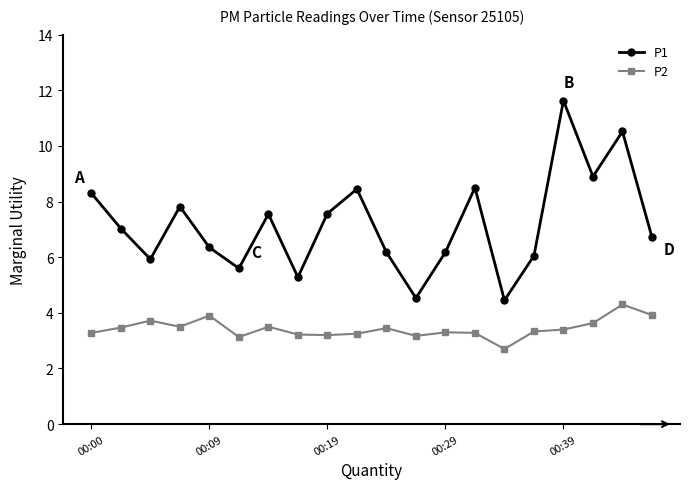

At how many categories does at least one series exceed 8?

6